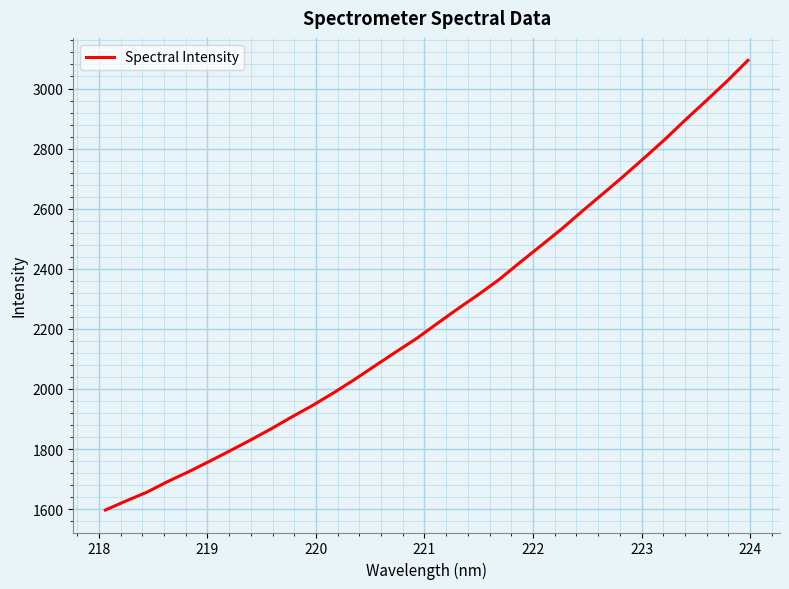

What is the difference between the maximum and minimum values?

1496.6